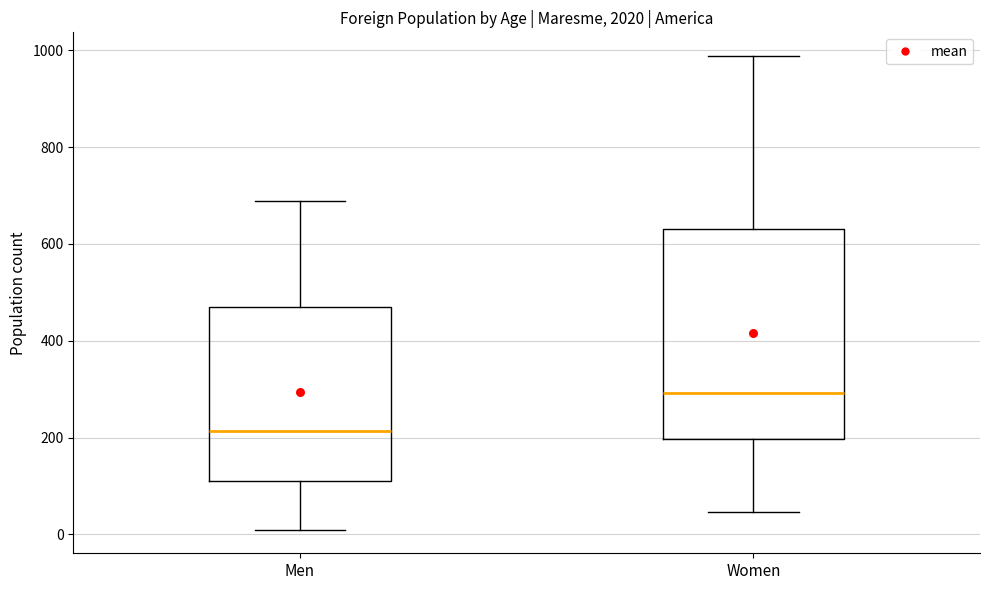

Reading left to right, read every box against the y-axis: the position of its median line, the range the box covers, and the ends of its whiskers. The values are not printed on the chart, so give them approximately, as read against the axis.

Men: median 220, box 120 to 480, whiskers 20 to 680
Women: median 300, box 200 to 620, whiskers 40 to 980